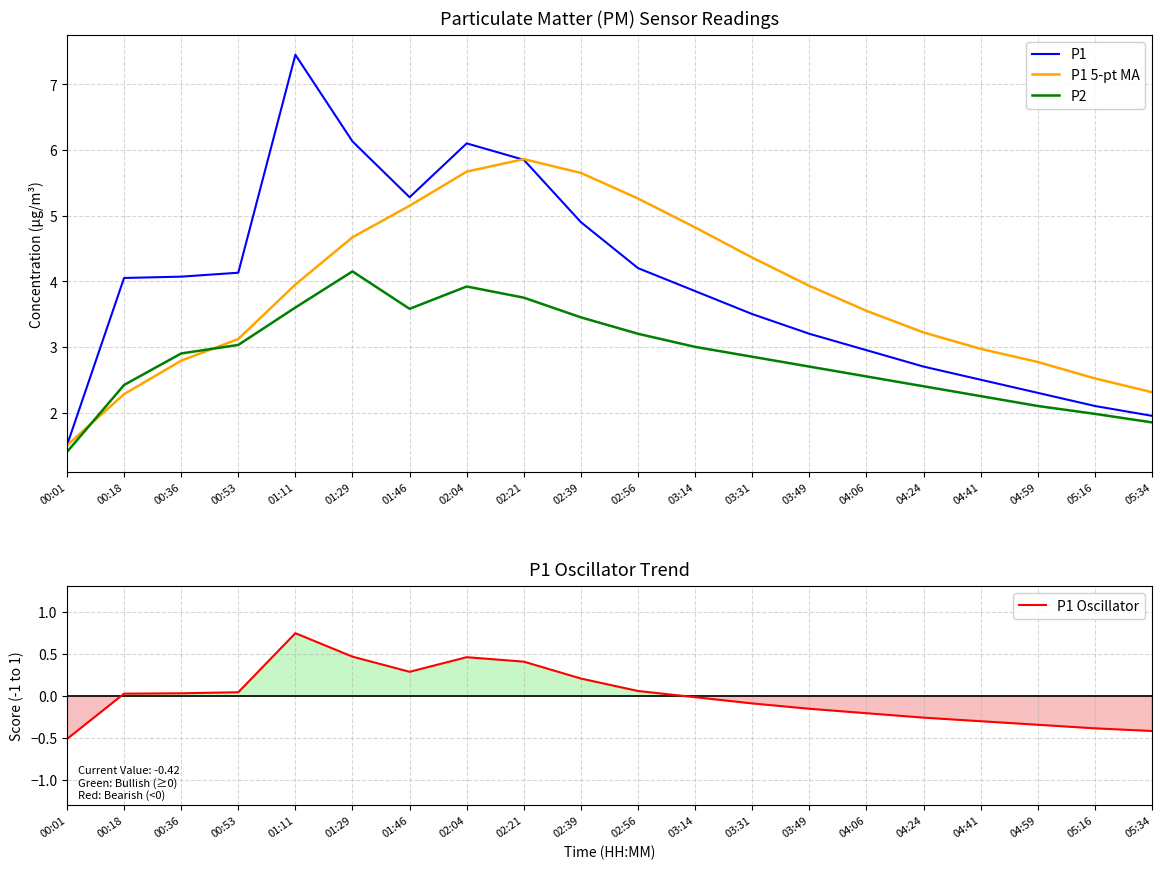

How many interior local valleys does the P1 series have?

1